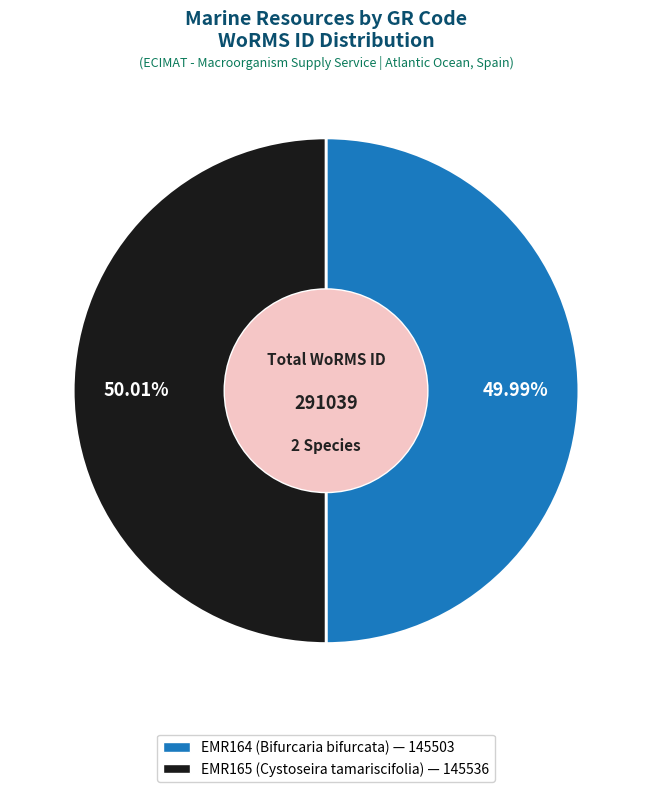

What percentage is the EMR165 (Cystoseira tamariscifolia) slice, to the nearest percent?

50%